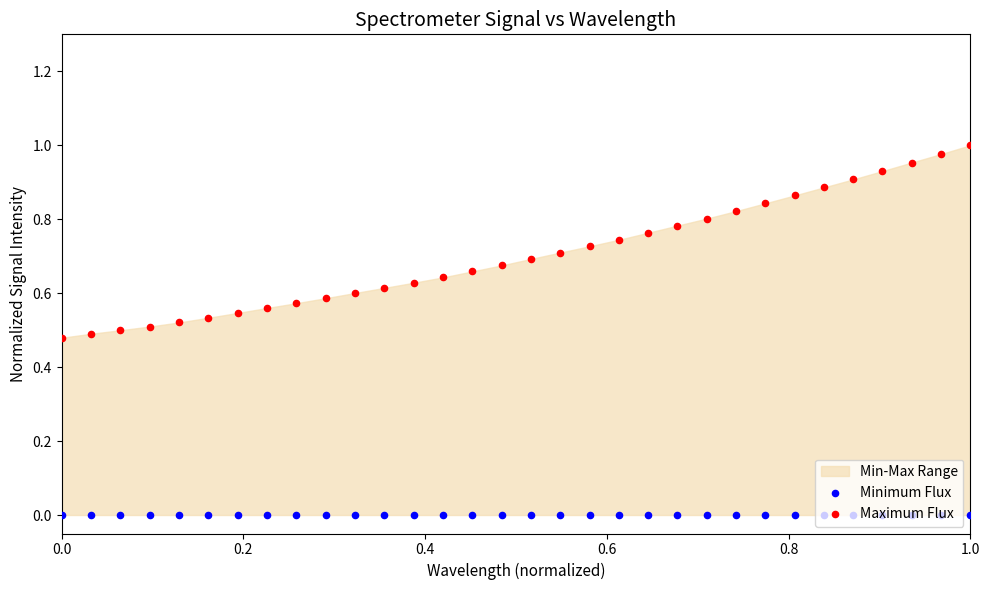

At which category is the sum across all series the highest?

1.0